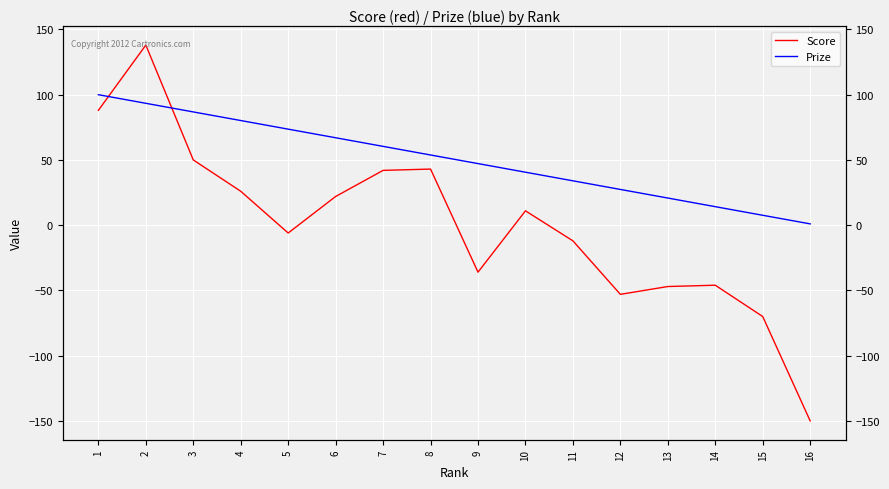

What is the minimum value for Prize?

1.0